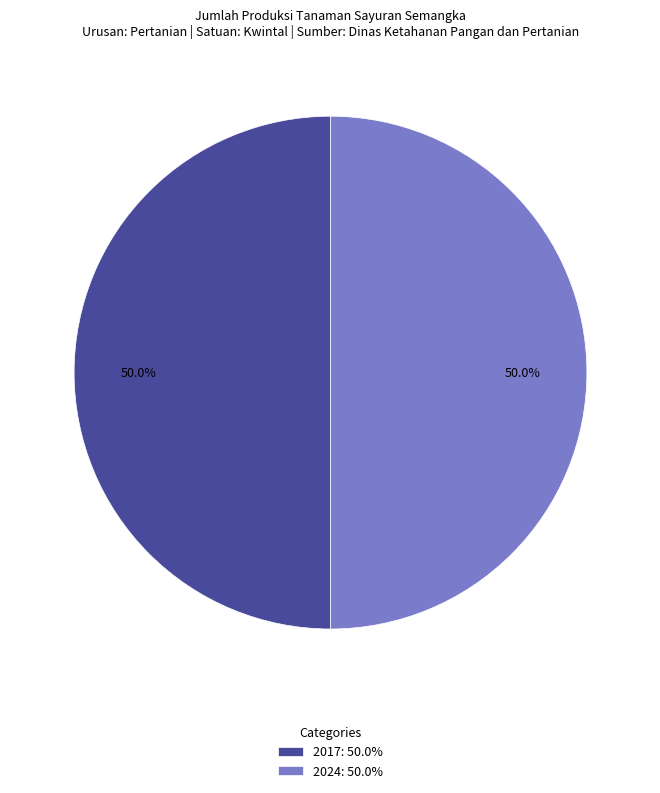

What is the total percentage of 2024: 50.0% and 2017: 50.0%?

100.0%